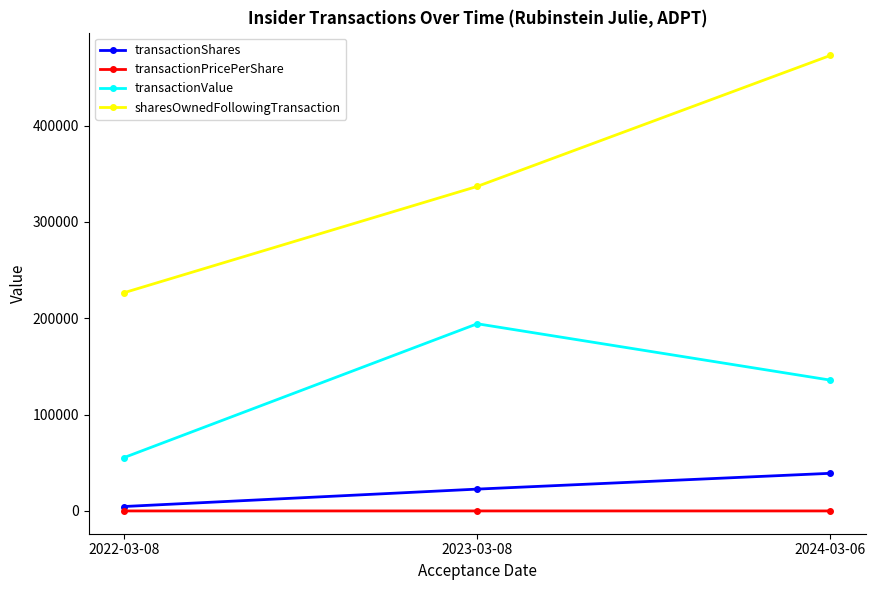

What is the smallest value displayed?

3.5